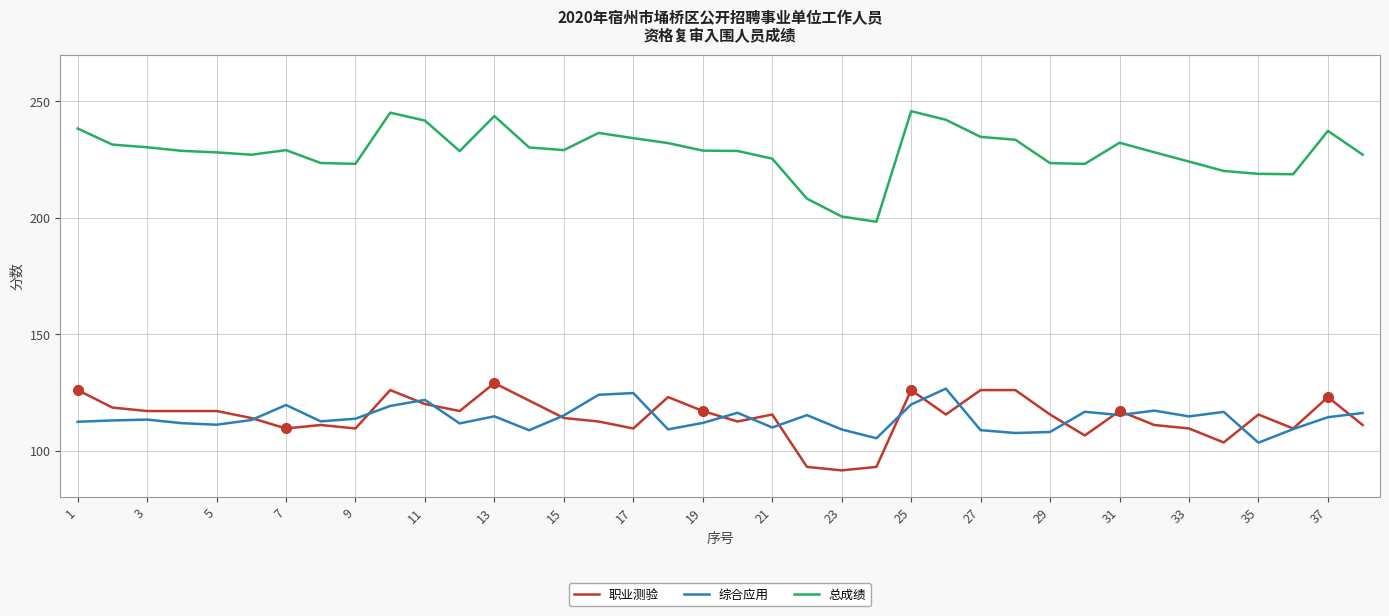

Which series has the largest total across all categories?

总成绩